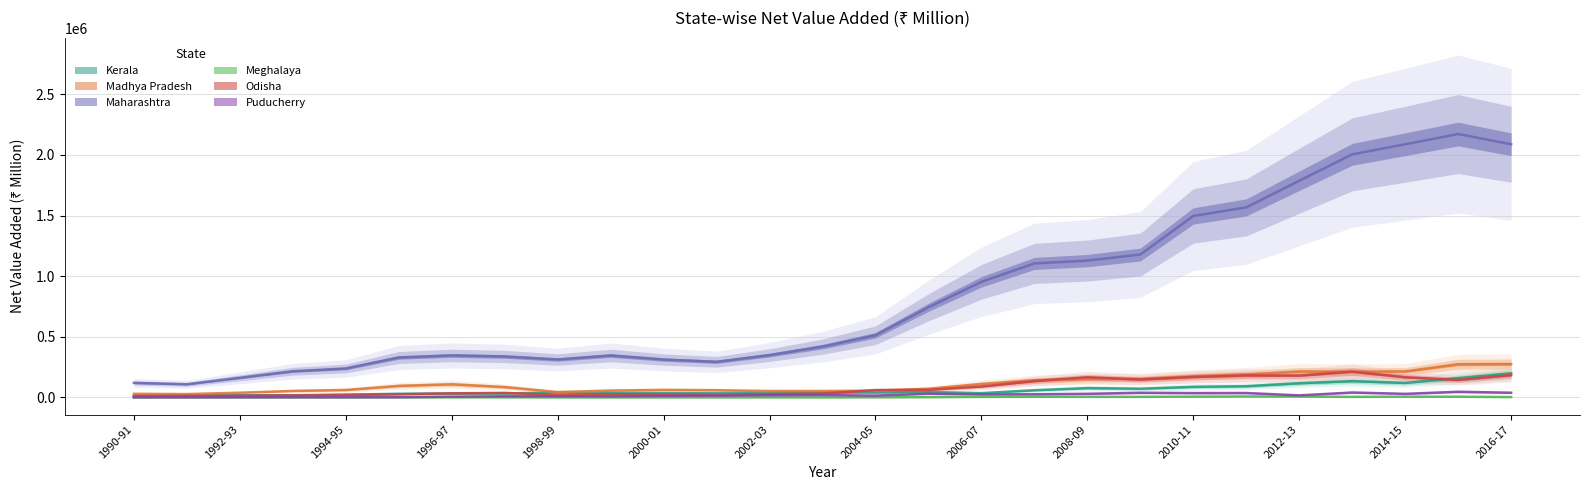

Reading left to right, list all the values displayed in this chart.

Kerala: 12220.7	16532.7	18135.5	18148.3	22900.8	30378.5	32218.8	32508.7	41183.8	36298.0	35538.1	33972.5	36341.0	40911.4	40660.1	44678.4	35589.5	59282.4	77051.1	71973.3	87342.6	92662.3	117146.0	134596.9	119753.5	159701.4	199186.6
Madhya Pradesh: 30066.9	27766.7	39071.4	53718.4	61583.8	95323.9	108508.3	85672.3	44401.6	56371.2	62083.4	59568.3	52604.6	52868.9	55535.1	71421.1	111291.4	142227.3	150212.3	153575.1	174509.5	189507.1	214611.5	212472.5	214774.0	274059.4	275787.6
Maharashtra: 120035.4	108649.7	162096.6	216038.6	238813.3	329748.8	346306.7	337921.3	313001.8	345877.2	312609.8	293916.6	349188.7	419097.5	513092.1	743540.1	953710.9	1105376.2	1128780.0	1178724.2	1496956.9	1567655.8	1787293.2	2005164.8	2088308.1	2172585.7	2088242.8
Meghalaya: 110.2	200.6	305.7	94.8	36.3	563.2	723.3	918.2	70.8	77.6	83.5	96.3	384.7	515.2	921.2	2313.2	4503.5	5396.9	5235.2	4930.3	6604.7	8096.2	7669.2	4745.1	6269.7	6016.0	2857.8
Odisha: 11527.1	12508.1	14113.2	16844.0	20643.2	25796.4	34079.3	37541.6	20758.1	26744.6	23516.8	19463.9	26562.6	32149.2	60454.2	62874.9	90227.0	135115.0	166736.0	147997.4	169313.7	182047.6	180572.5	213398.0	166849.3	144494.2	184766.3
Puducherry: 965.2	1167.7	1444.4	1837.4	1754.6	1854.6	6810.7	9670.5	10150.9	9157.4	12813.8	15645.9	18108.4	19889.4	15177.6	30495.6	25137.4	26072.4	29915.9	38454.4	35915.2	36528.1	17045.7	40727.2	29770.9	46714.9	38968.8